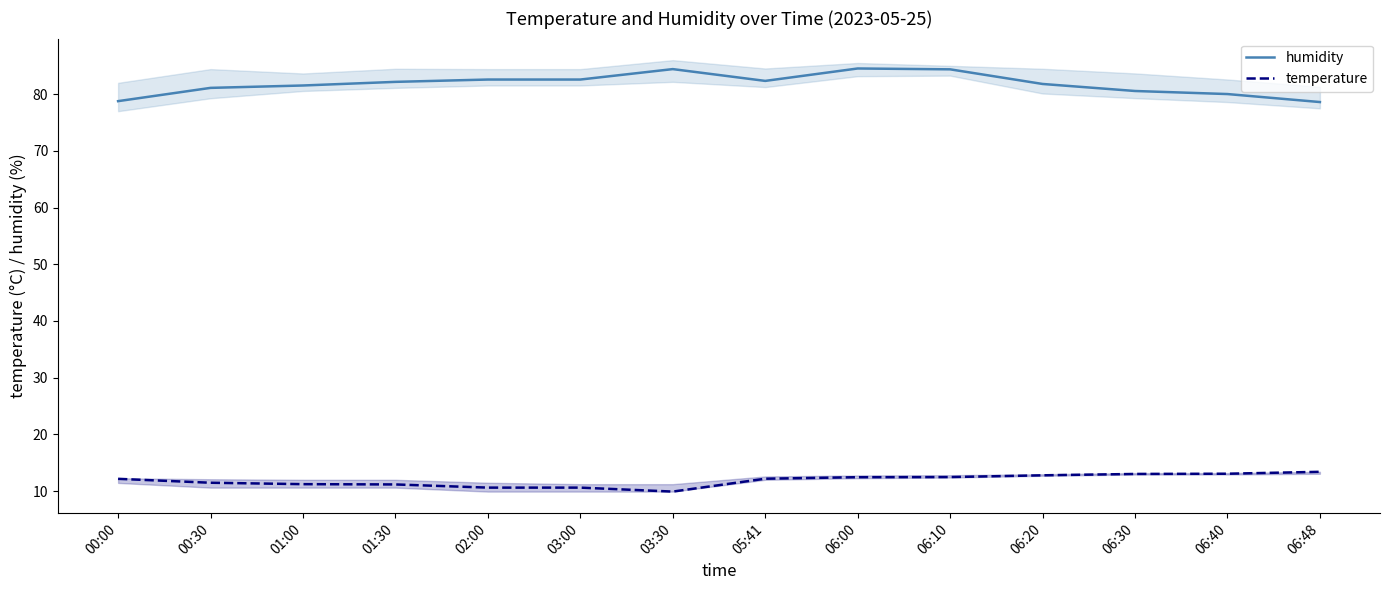

True or false: humidity and temperature intersect in this chart.

False